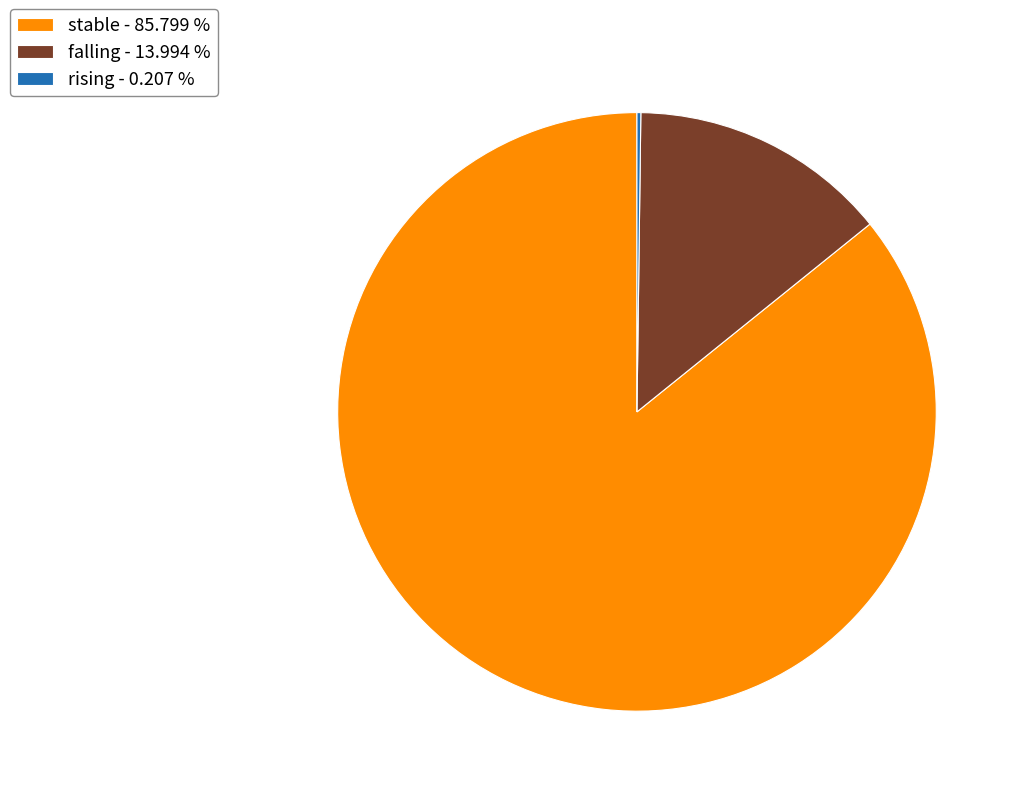

Which has a higher value, falling - 13.994 % or stable - 85.799 %?

stable - 85.799 %